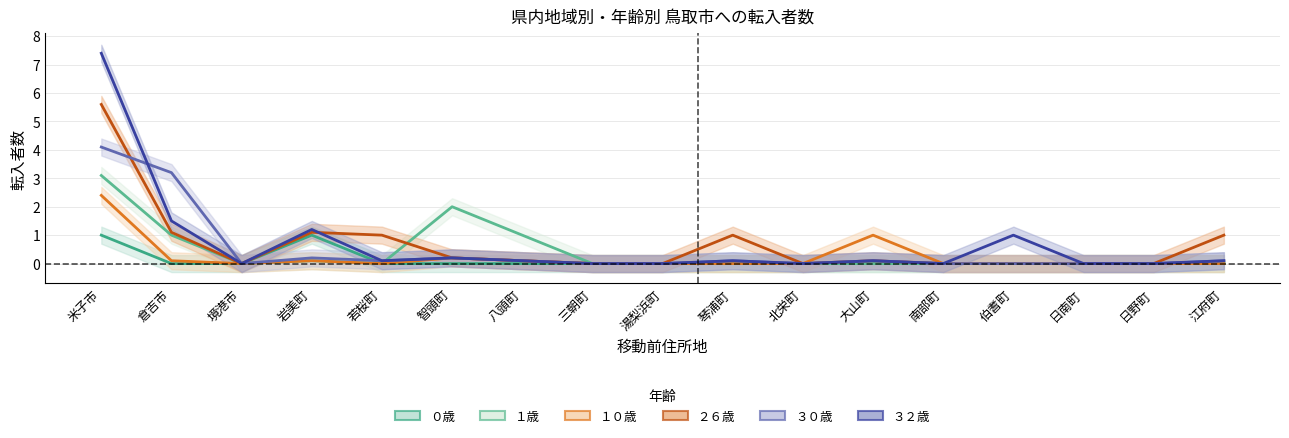

How many values in the １０歳 series exceed 0?

6